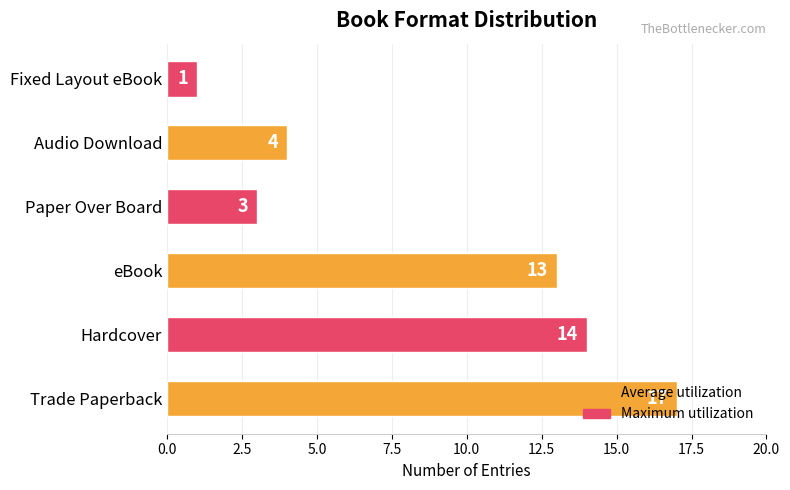

Is it true that the value at Hardcover is 14?

True